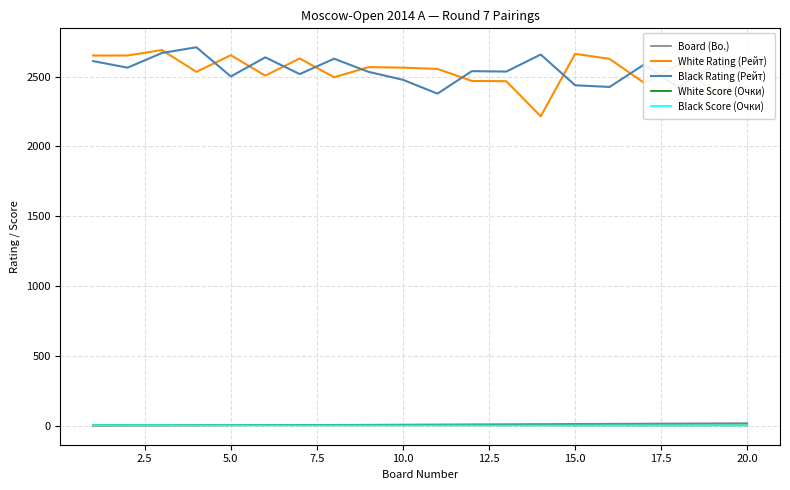

True or false: White Rating (Рейт) and Black Score (Очки) cross at least once.

False